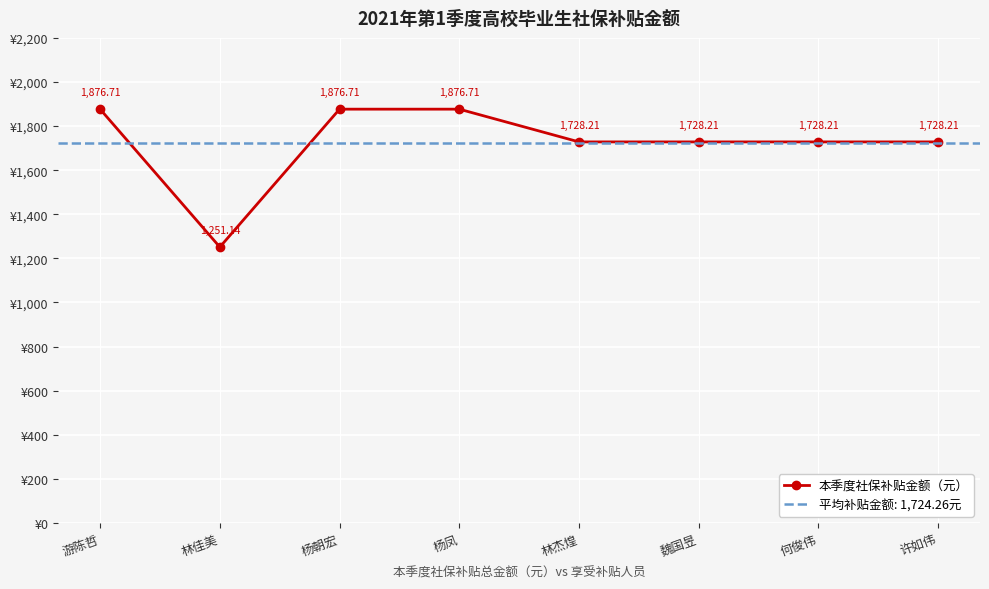

What position from the right is 杨朝宏?

6